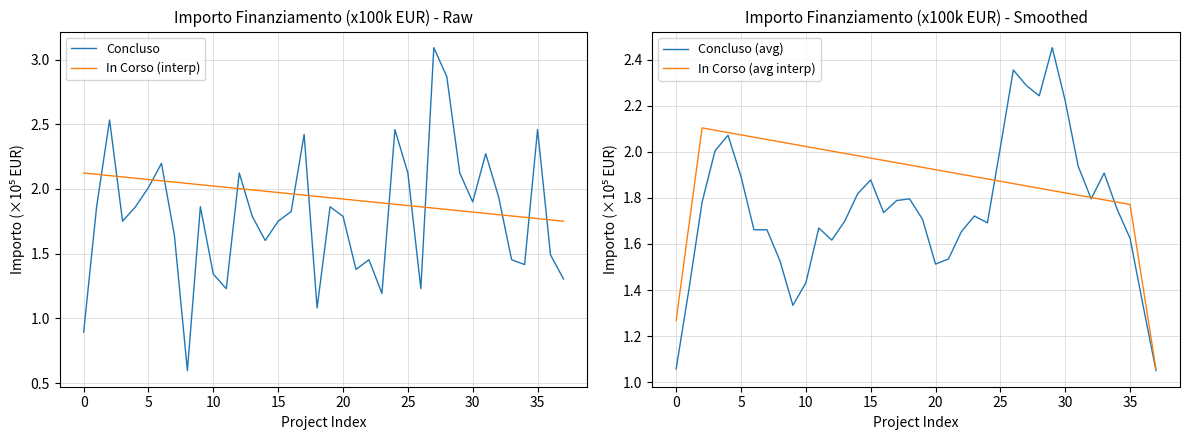

True or false: In Corso (interp) has a value of 2.1 at 0.

True